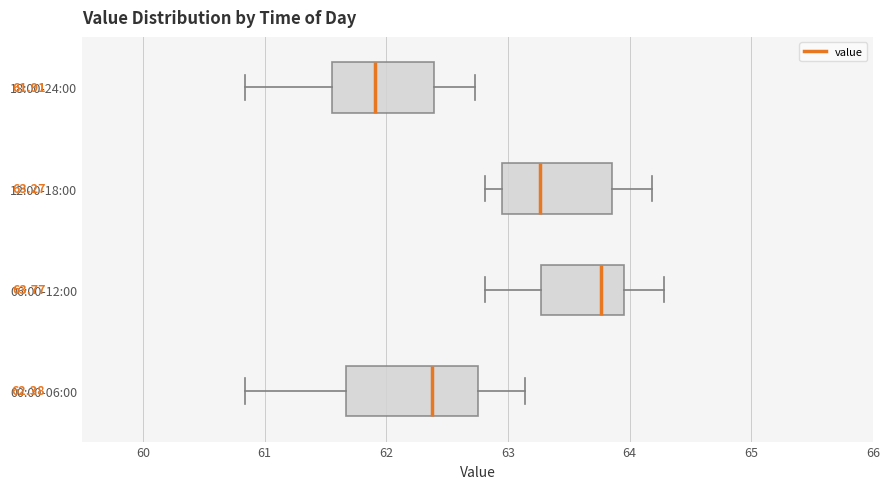

Which box has the furthest to the left median line?

18:00-24:00